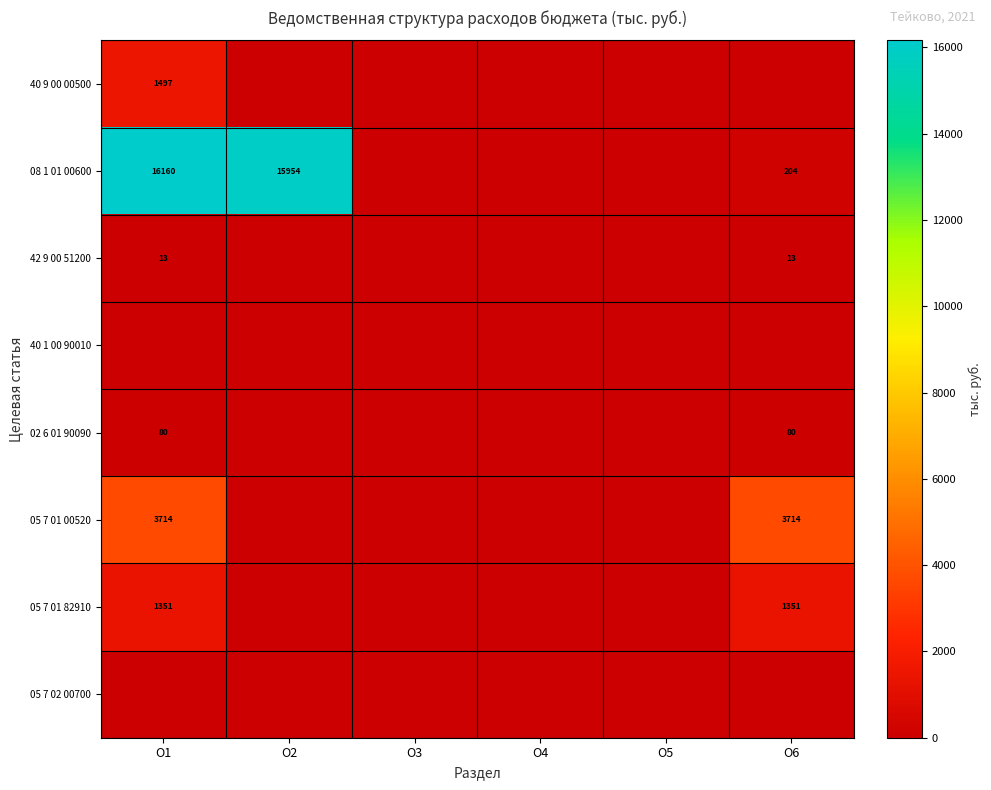

Which has a higher value, О5 or О1?

О1